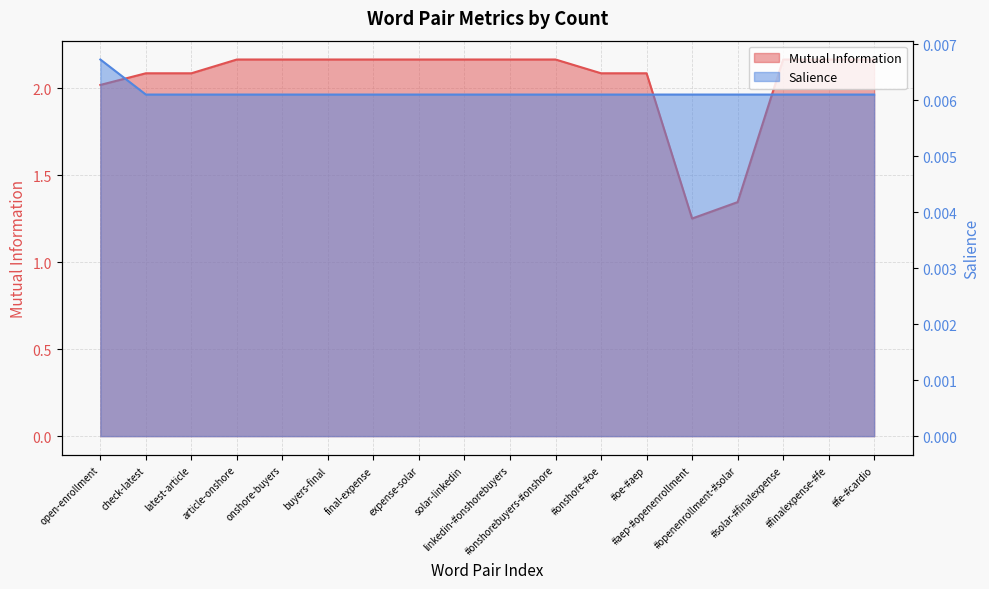

Where is Salience nearest to the value 0?

check-latest